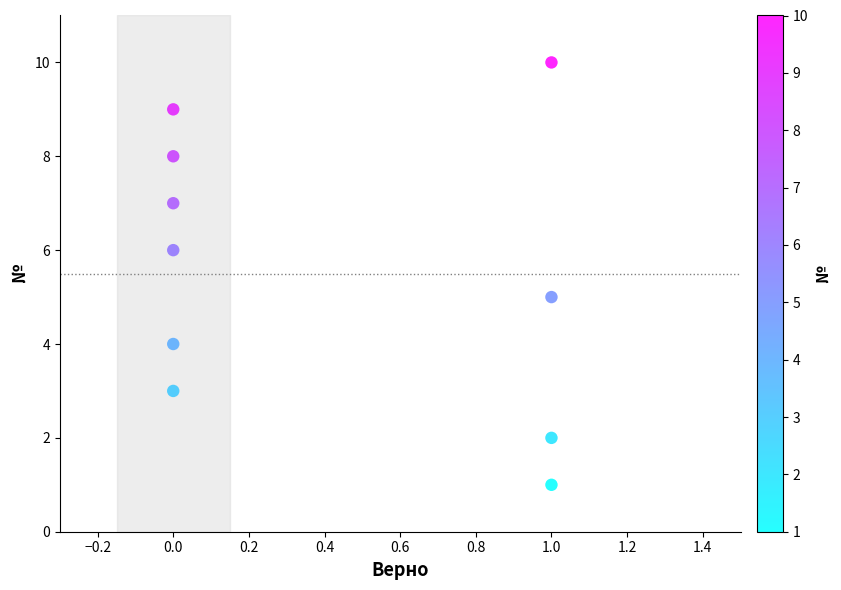

What is the average Y value?

6